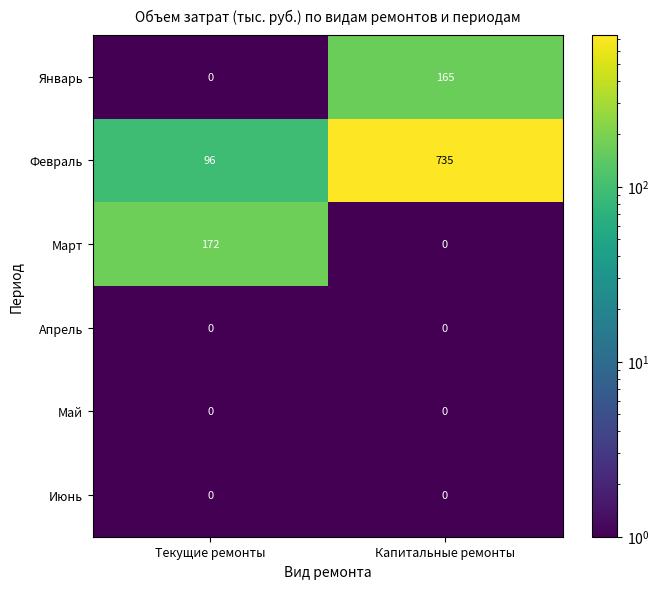

Rank the categories by Январь value from highest to lowest.

Капитальные ремонты, Текущие ремонты